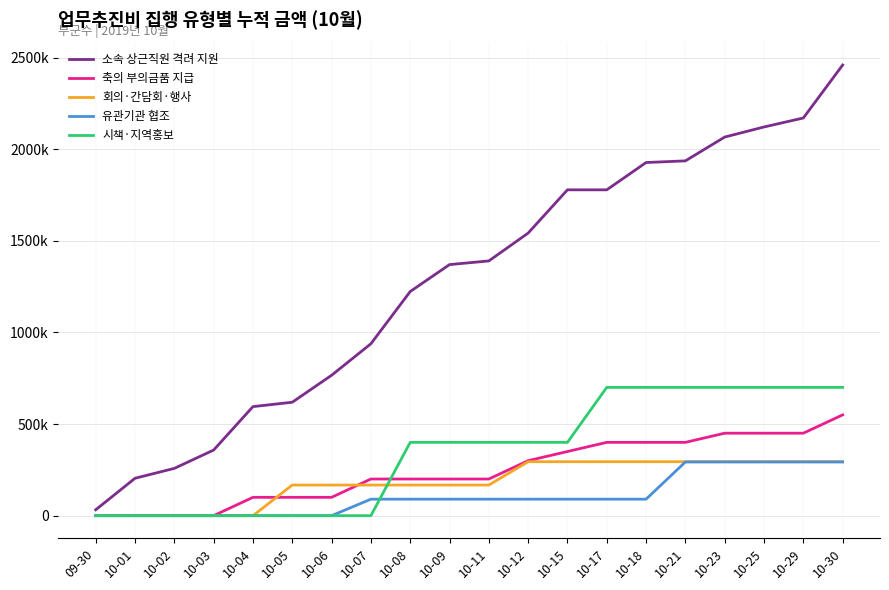

At which category does the chart reach its peak across all series?

10-30